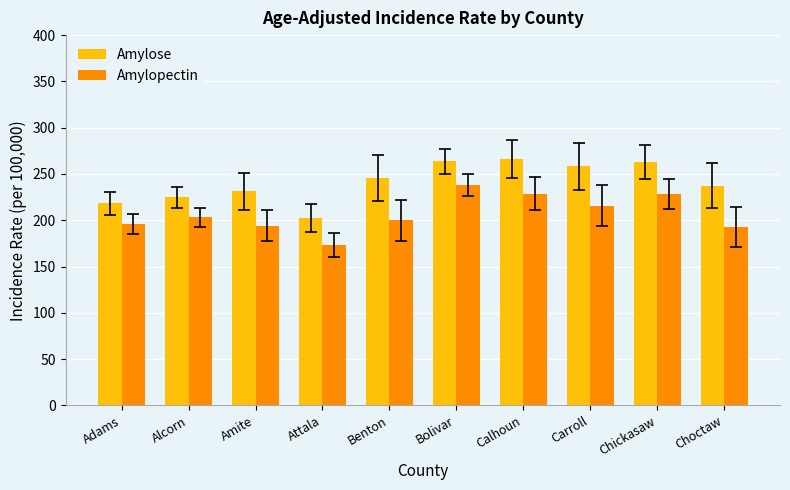

What is the label of the 8th bar from the left?

Carroll